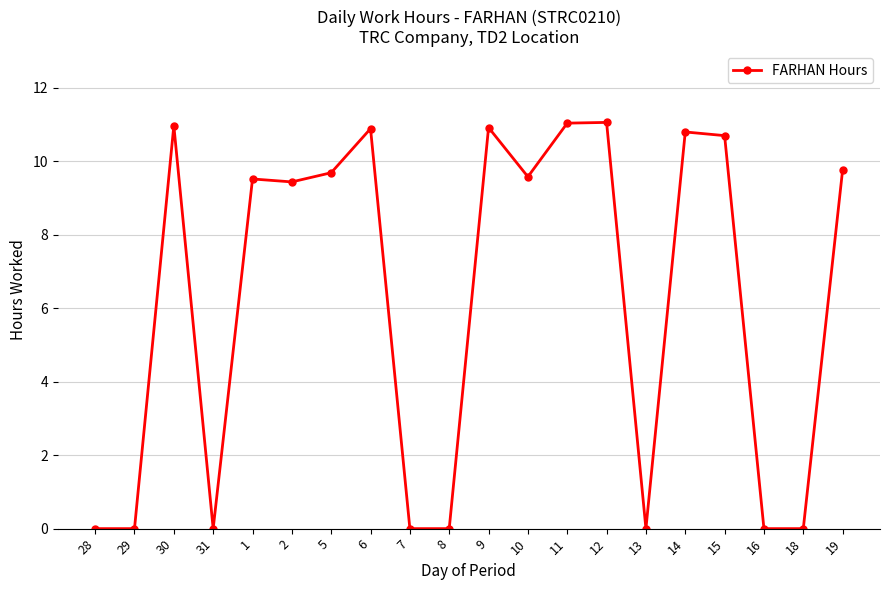

What is the approximate value at 1?

9.5